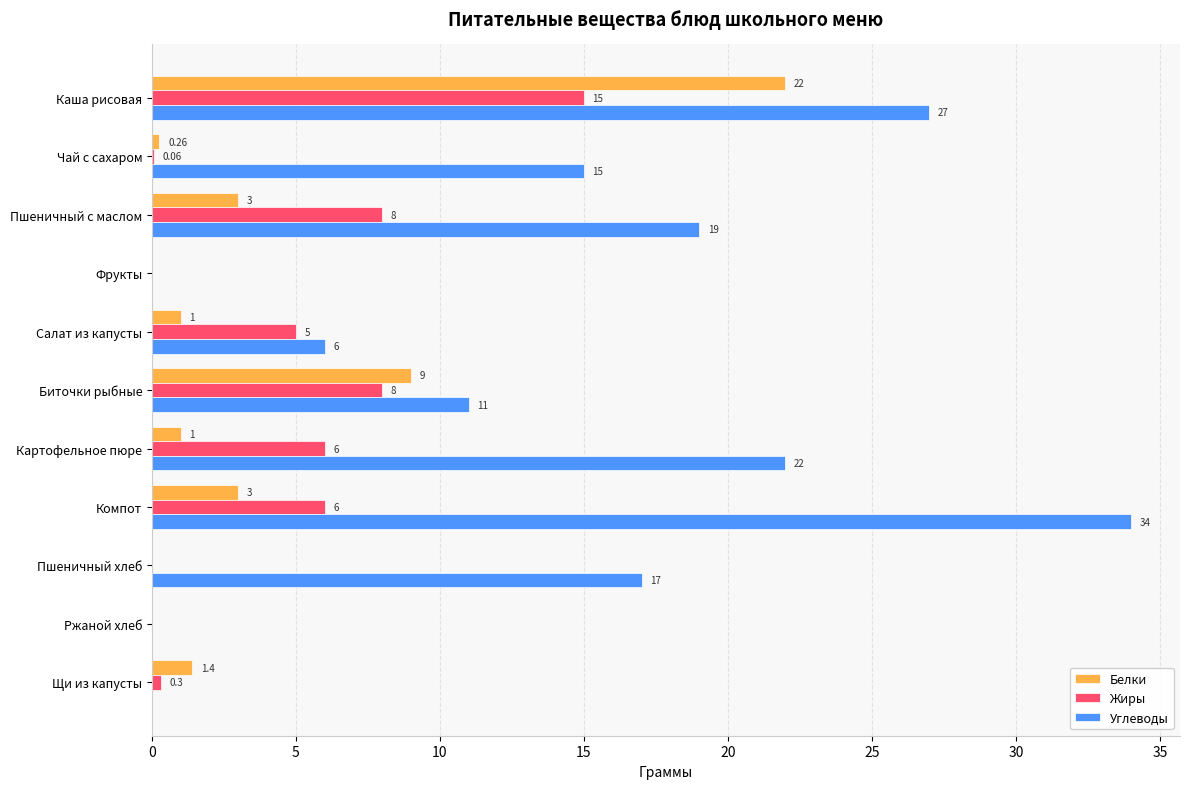

What is the total value across all series at Салат из капусты?

12.0